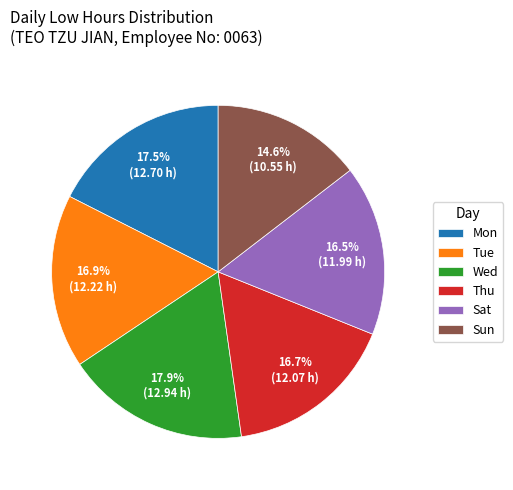

Does Wed account for over 50% of the chart?

No